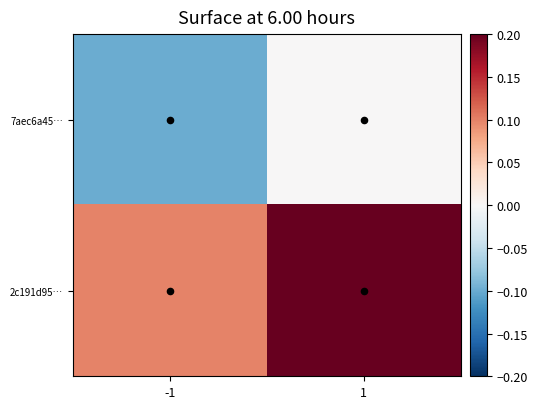

How many distinct data groups are displayed?

2